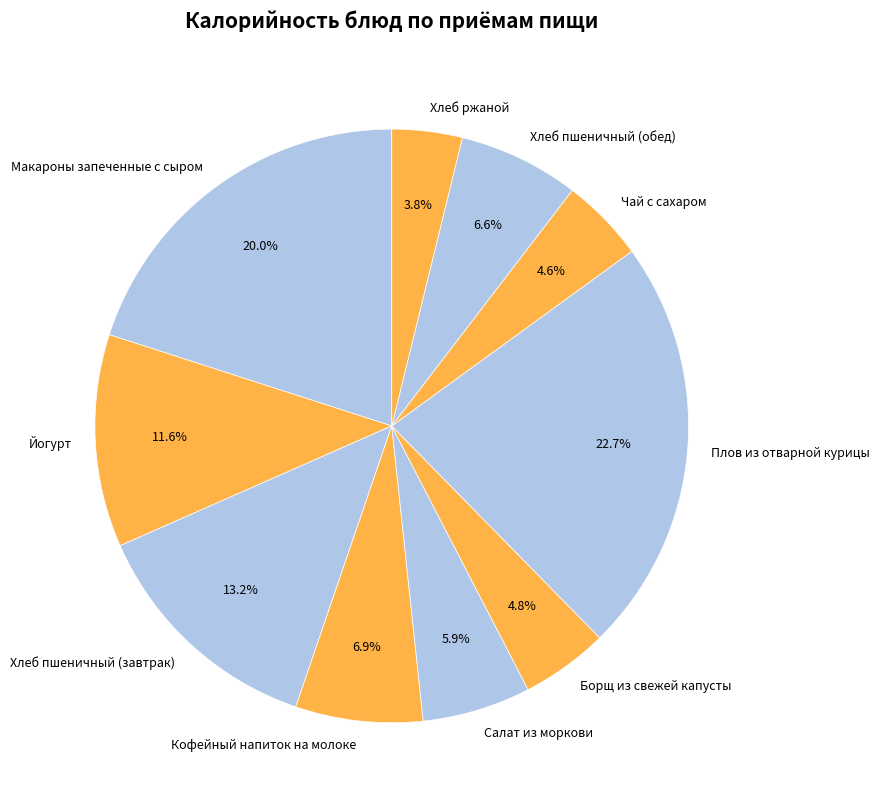

What is the ratio of the value at Борщ из свежей капусты to the value at Хлеб пшеничный (завтрак)?

0.4